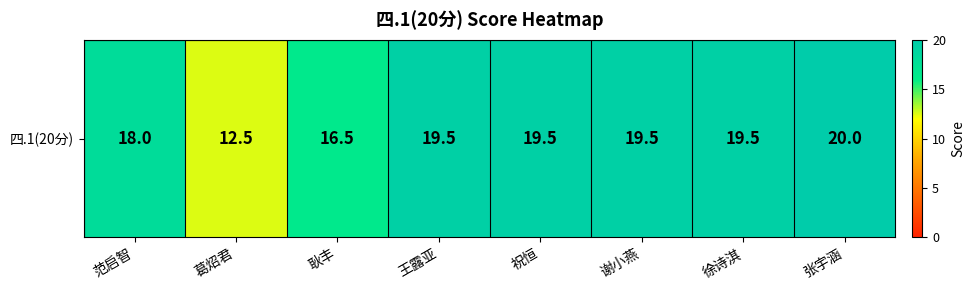

Rank the categories by value from highest to lowest.

张宇涵, 王露亚, 祝恒, 谢小燕, 徐诗淇, 范启智, 耿丰, 葛炤君